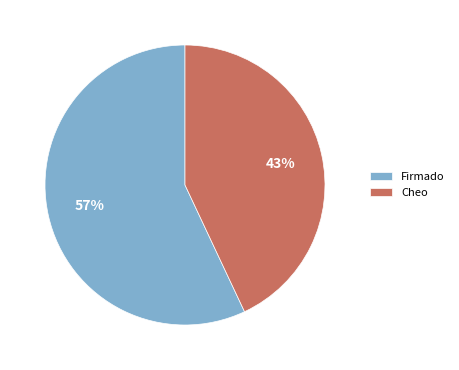

To the nearest percent, what is the average slice percentage?

50%